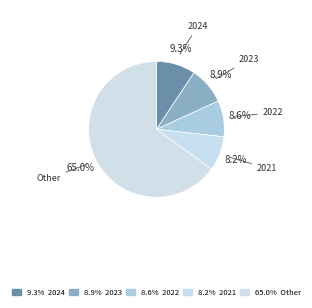

To the nearest percent, what portion does 2023 represent?

9%